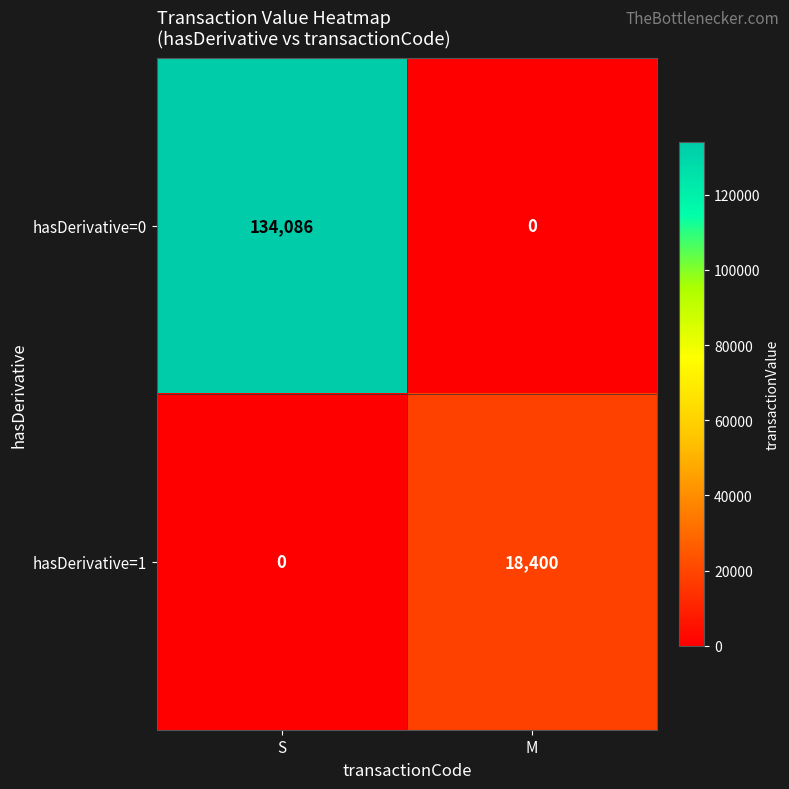

Which series changed the most between S and M?

hasDerivative=0